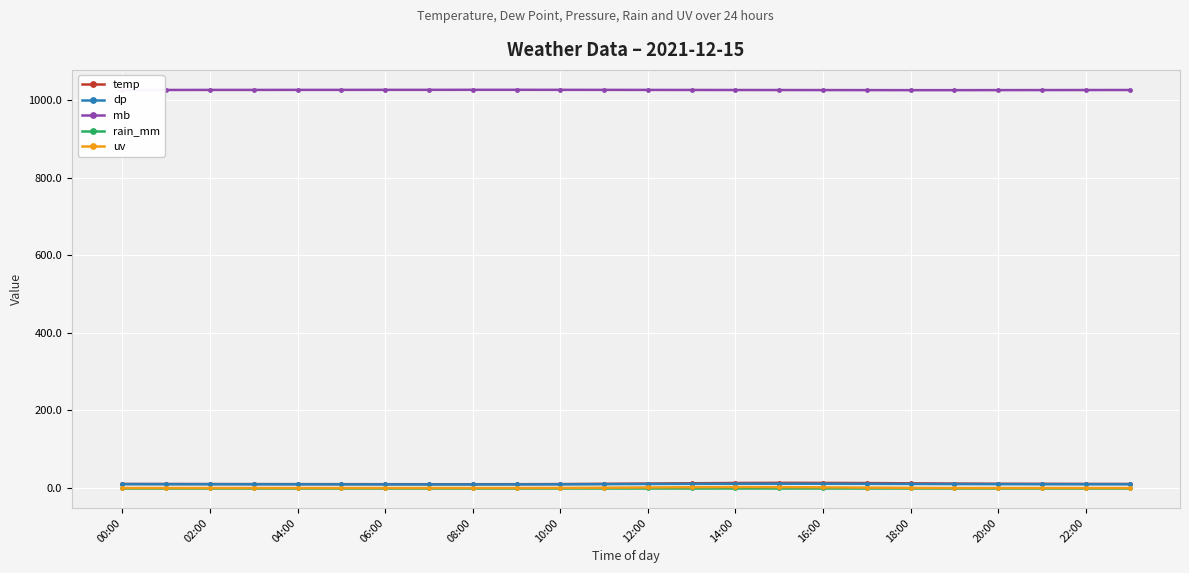

Which series has the largest total across all categories?

mb